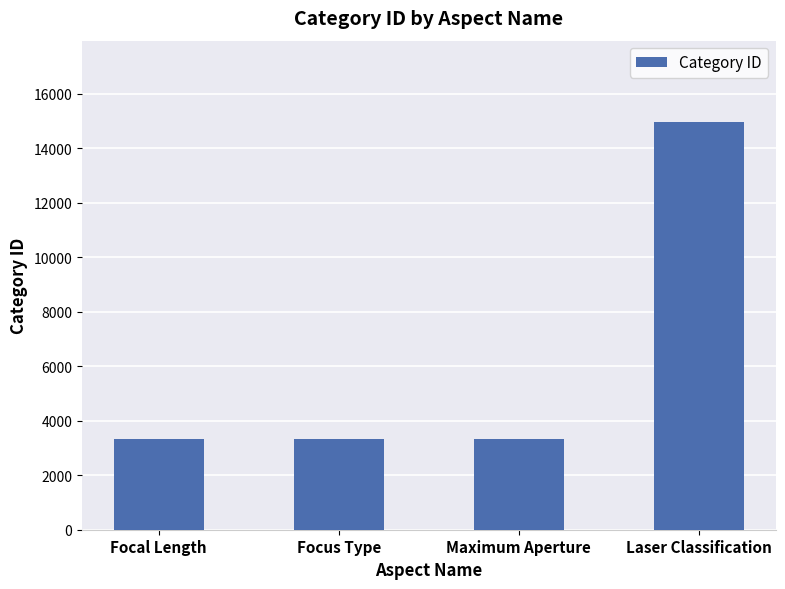

Are the bars grouped side by side (vs. stacked)?

No